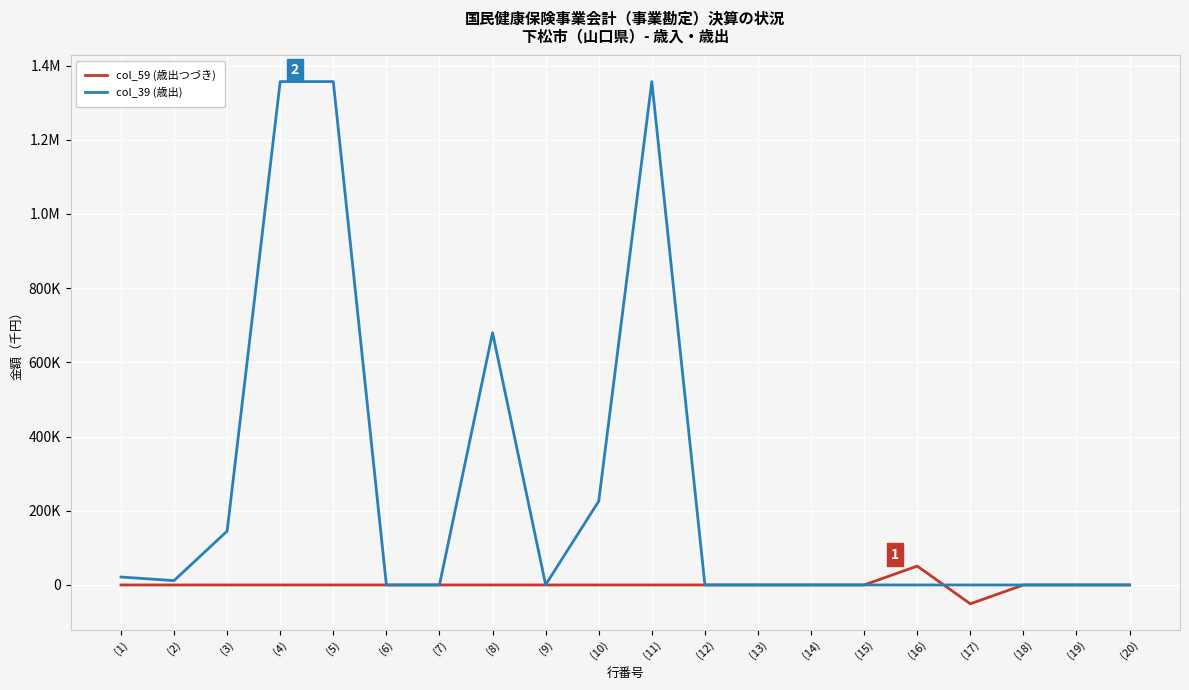

Reading left to right, what are all the values shown in this chart?

col_59 (歳出つづき): (1)=0	(2)=0	(3)=0	(4)=0	(5)=0	(6)=0	(7)=0	(8)=0	(9)=0	(10)=0	(11)=0	(12)=0	(13)=0	(14)=0	(15)=0	(16)=50879	(17)=-50879	(18)=0	(19)=0	(20)=0
col_39 (歳出): (1)=21404	(2)=11729	(3)=145163	(4)=1356618	(5)=1356617	(6)=0	(7)=1	(8)=679836	(9)=501	(10)=225722	(11)=1356618	(12)=0	(13)=0	(14)=0	(15)=0	(16)=0	(17)=0	(18)=0	(19)=0	(20)=0